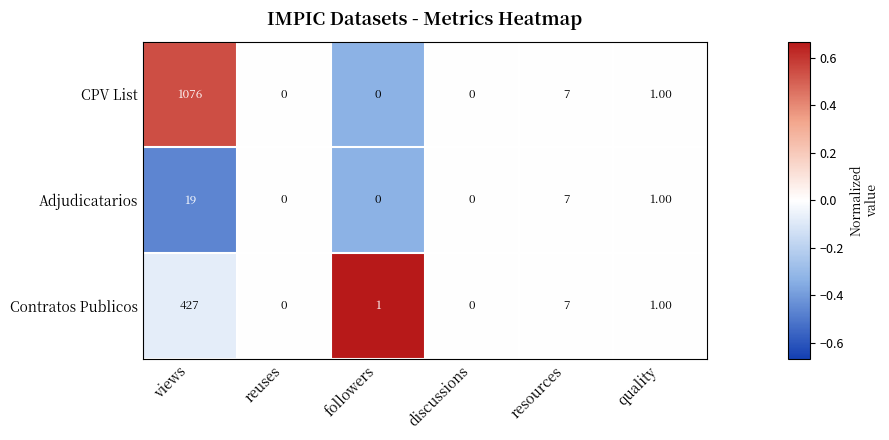

Which label corresponds to the largest value in the chart?

views